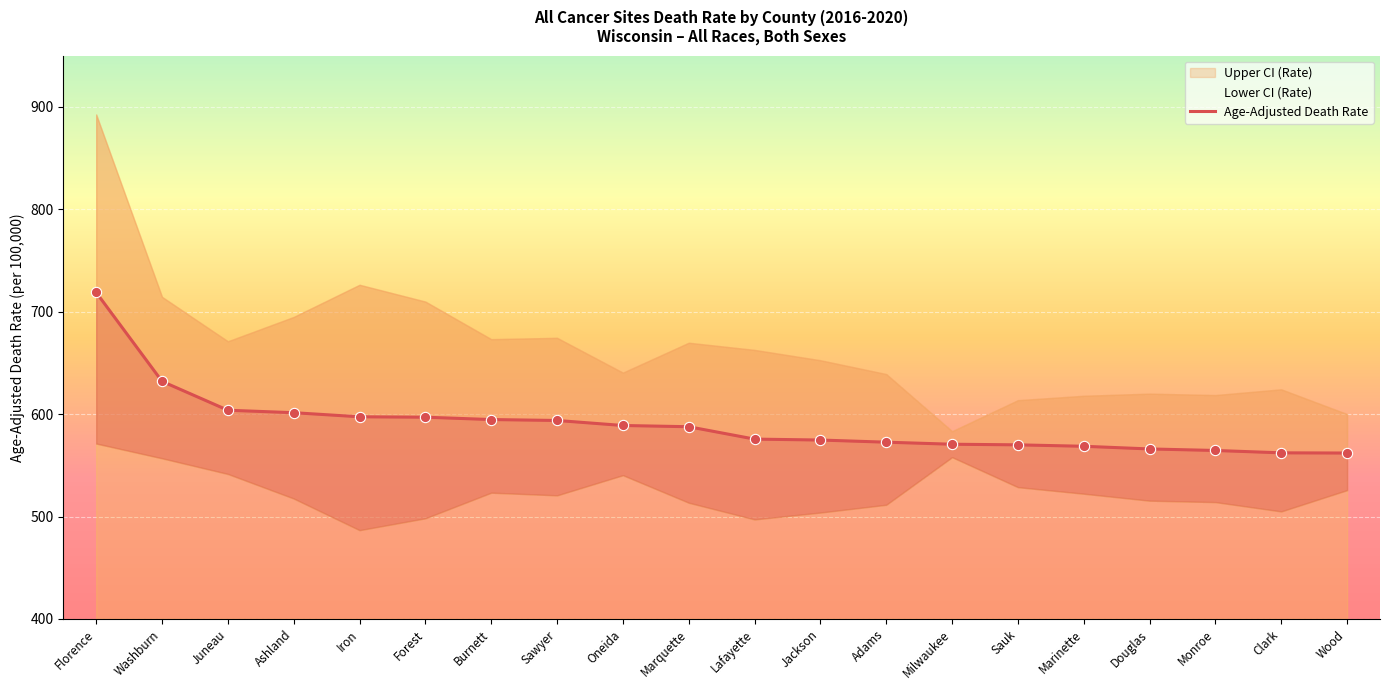

Approximately how many times larger is the value at Adams compared to Florence?

0.8